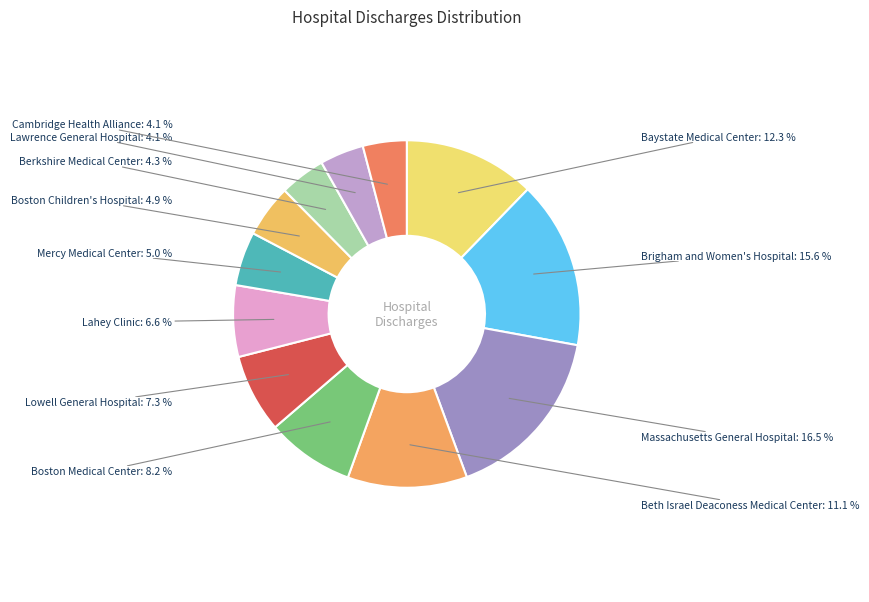

Approximately how many times larger is the value at Lahey Clinic compared to Lawrence General Hospital?

1.6